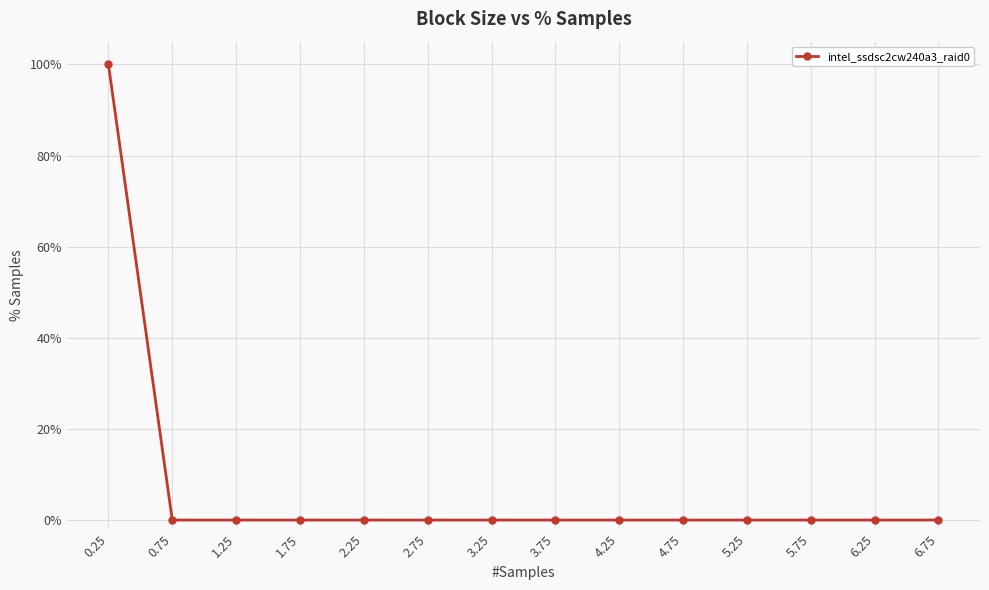

Does the chart display data point markers on the line(s)?

Yes